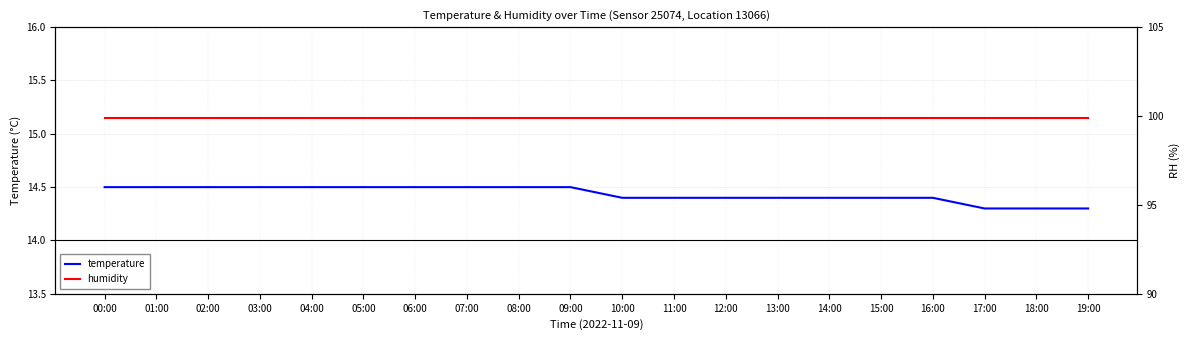

What is the maximum value shown in the chart?

99.9